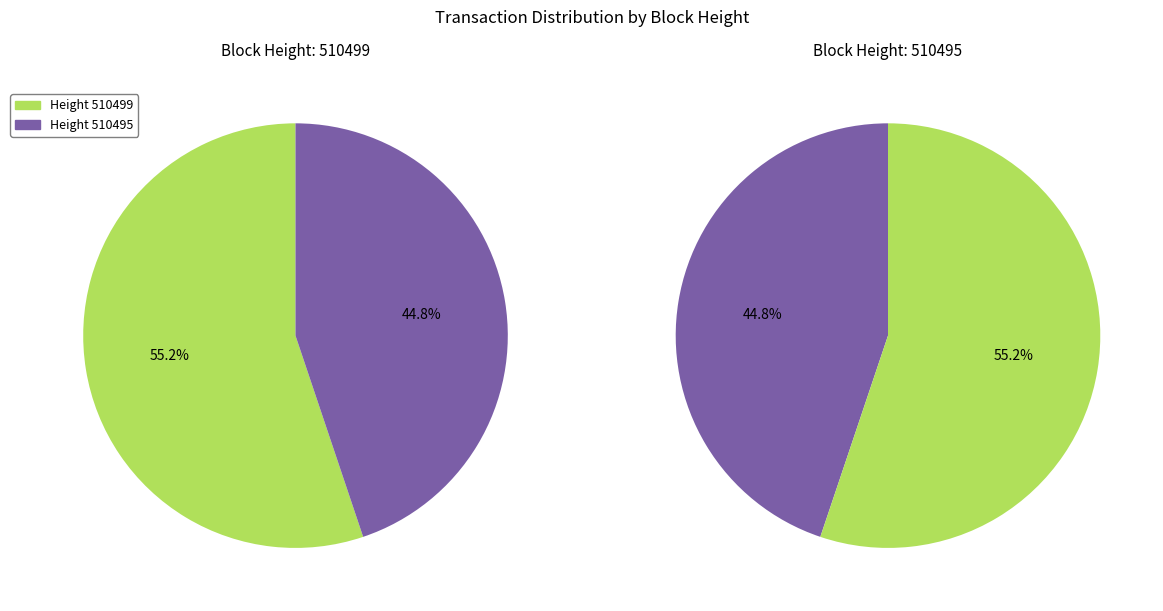

How many segments does this pie chart have?

2